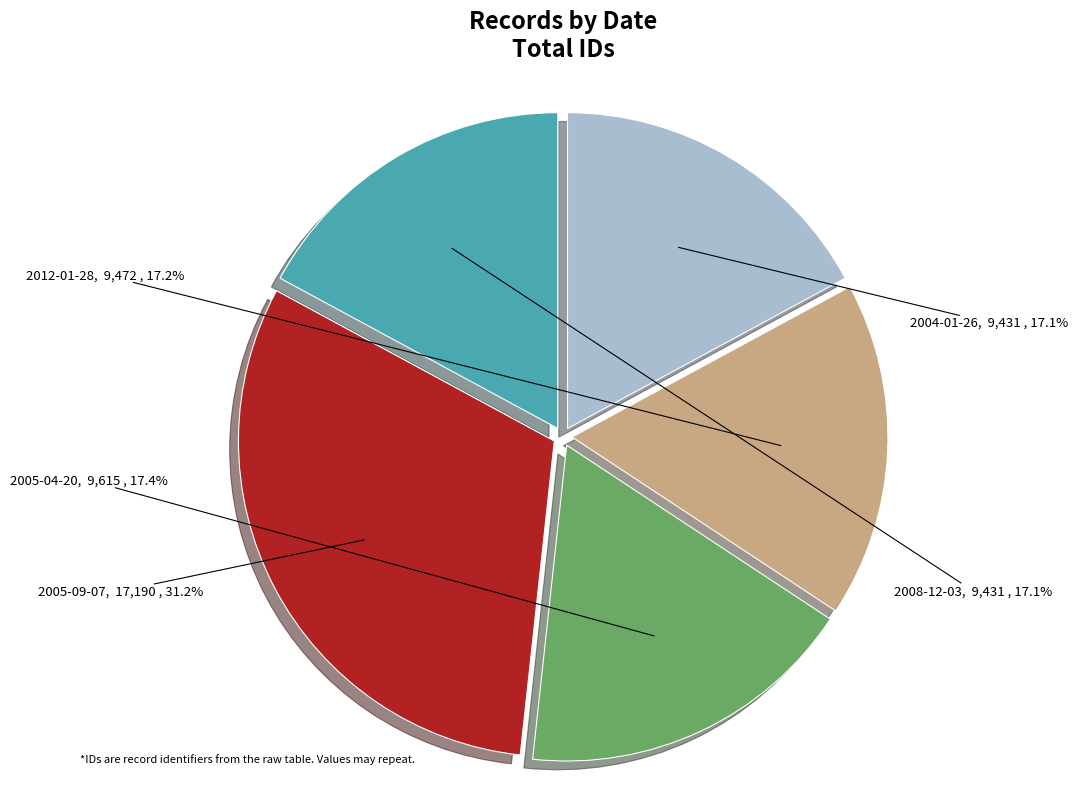

How many segments does this pie chart have?

5